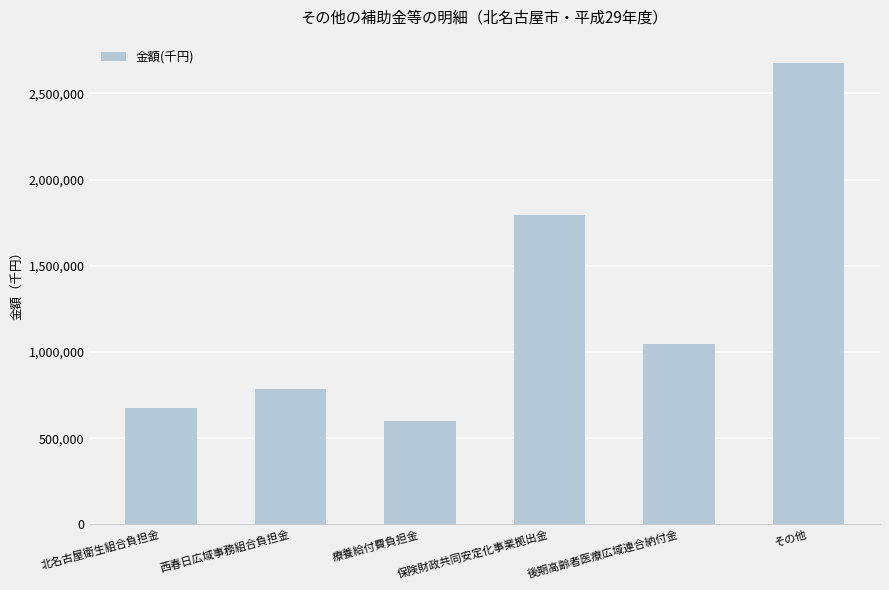

Between 西春日広域事務組合負担金 and 保険財政共同安定化事業拠出金, which is larger?

保険財政共同安定化事業拠出金